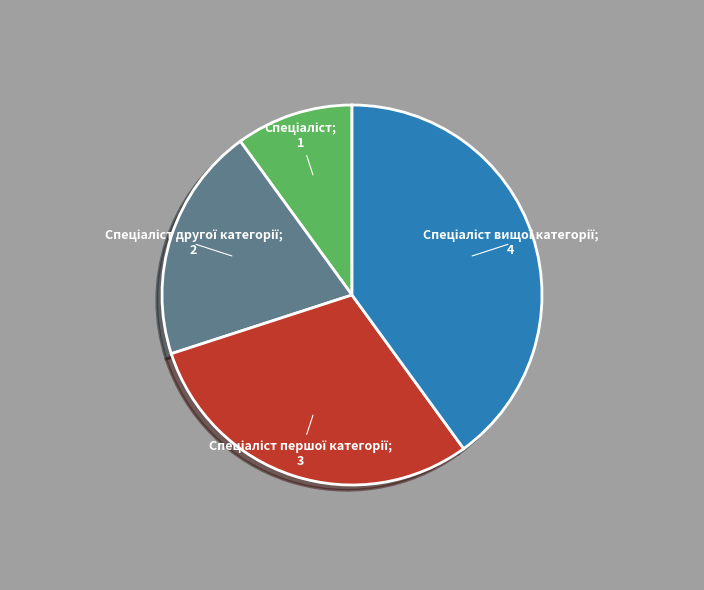

Is there any slice that represents more than half of the pie?

No